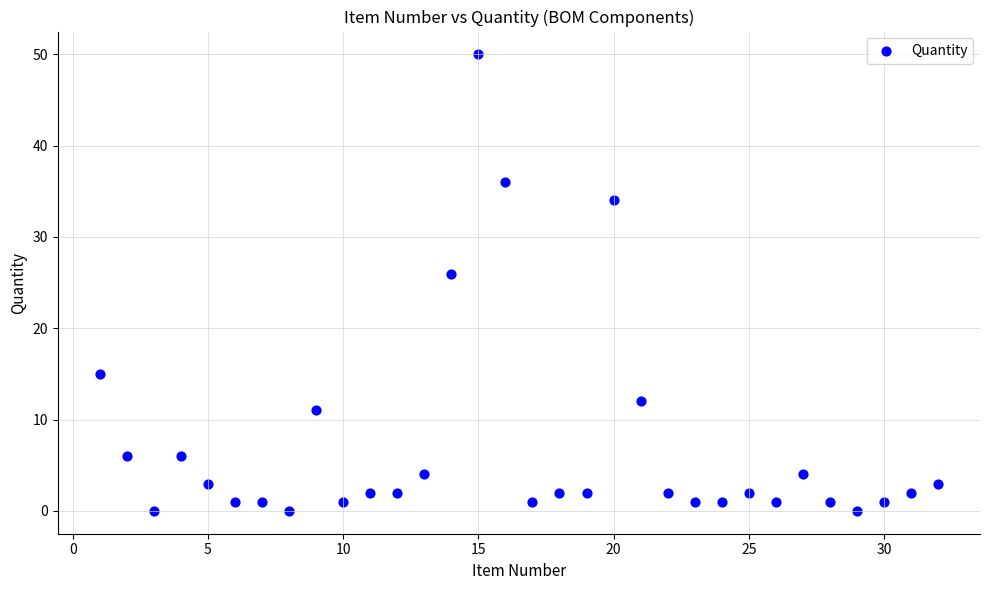

What Y value in the scatter plot is closest to 25?

26